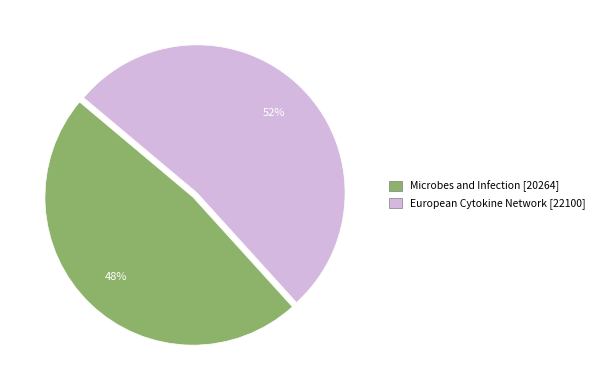

Which has a higher value, Microbes and Infection or European Cytokine Network?

European Cytokine Network